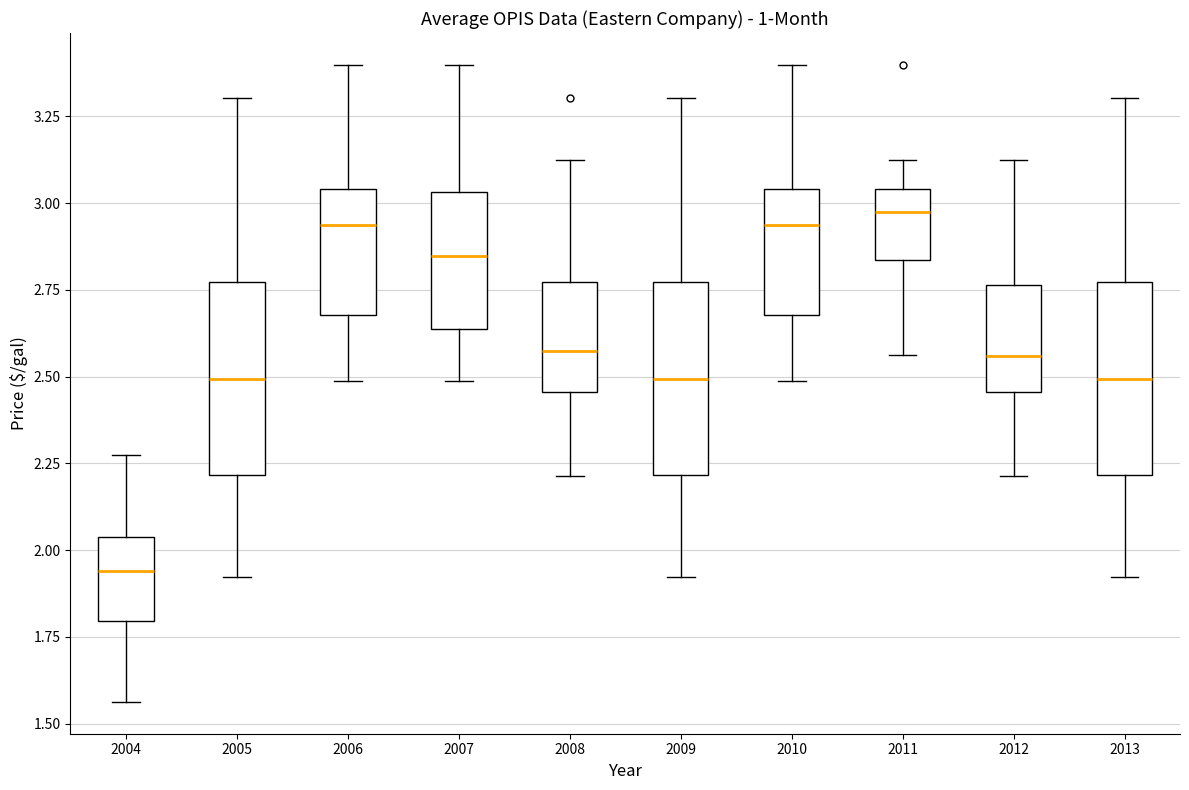

Reading left to right, transcribe this box plot: for each box, give where its median line is, the range the box spans, and where its two whiskers end, as read against the y-axis. The values are not printed on the chart, so give them approximately, as read against the axis.

2004: median 1.95, box 1.80 to 2.05, whiskers 1.55 to 2.25
2005: median 2.50, box 2.20 to 2.75, whiskers 1.90 to 3.30
2006: median 2.95, box 2.70 to 3.05, whiskers 2.50 to 3.40
2007: median 2.85, box 2.65 to 3.05, whiskers 2.50 to 3.40
2008: median 2.55, box 2.45 to 2.75, whiskers 2.20 to 3.10
2009: median 2.50, box 2.20 to 2.75, whiskers 1.90 to 3.30
2010: median 2.95, box 2.70 to 3.05, whiskers 2.50 to 3.40
2011: median 3.00, box 2.85 to 3.05, whiskers 2.55 to 3.10
2012: median 2.55, box 2.45 to 2.75, whiskers 2.20 to 3.10
2013: median 2.50, box 2.20 to 2.75, whiskers 1.90 to 3.30